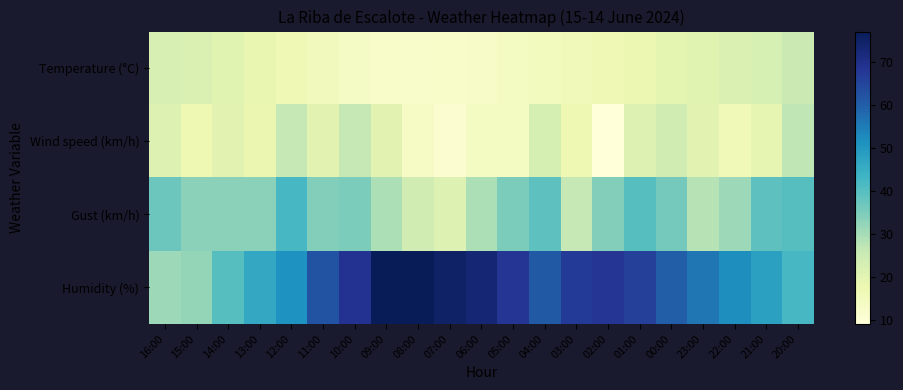

Which series has the widest spread of values?

Humidity (%)